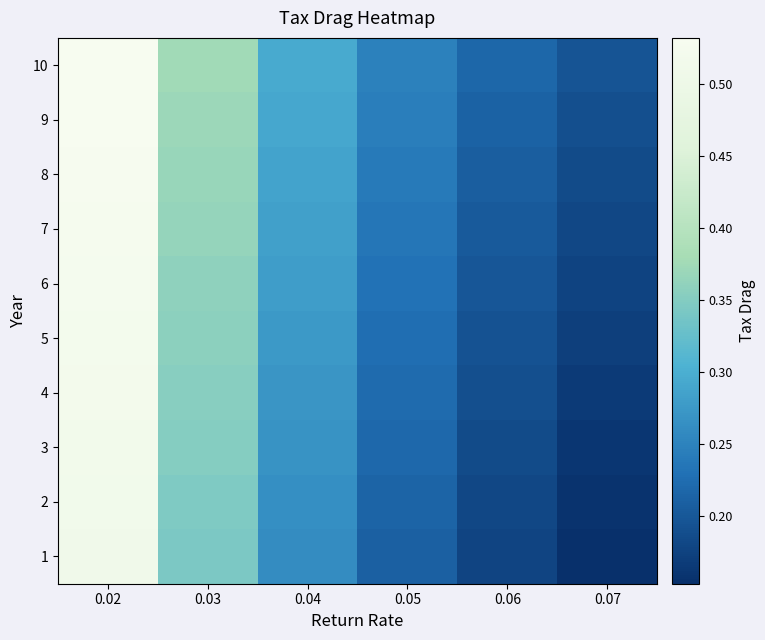

At how many categories does at least one series exceed 0?

6